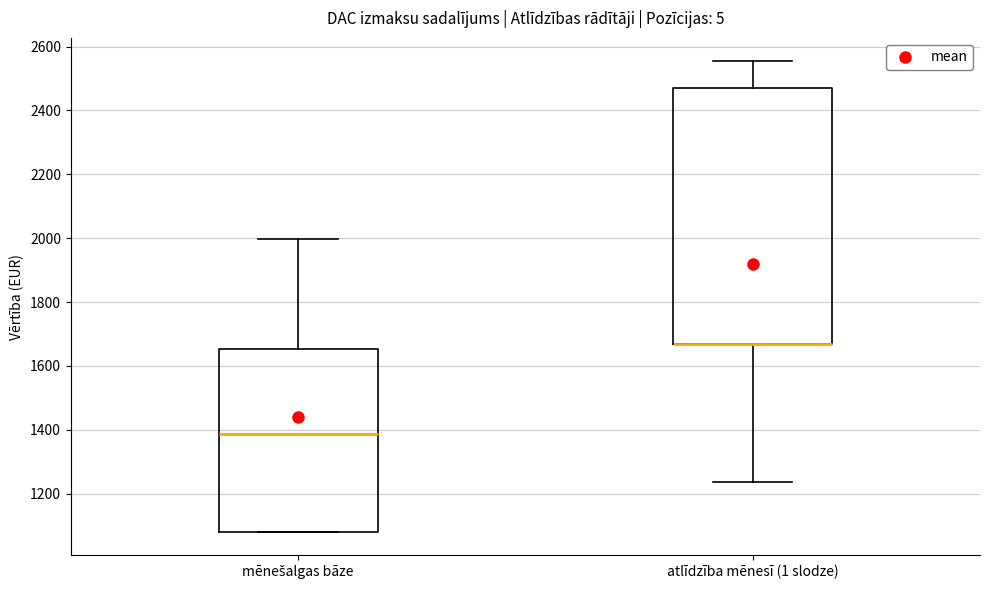

Reading left to right, transcribe this box plot: for each box, give where its median line is, the range the box spans, and where its two whiskers end, as read against the y-axis. The values are not printed on the chart, so give them approximately, as read against the axis.

mēnešalgas bāze: median 1380, box 1080 to 1660, whiskers 1080 to 2000
atlīdzība mēnesī (1 slodze): median 1680 (drawn on the box's lower edge), box 1680 to 2480, whiskers 1240 to 2560